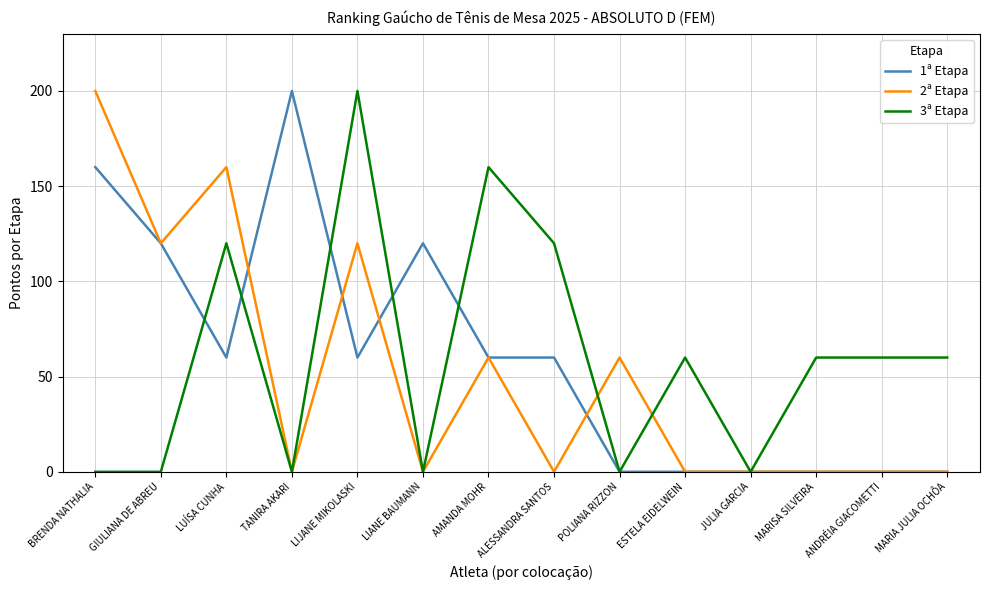

Which category has the highest value in the 3ª Etapa series?

LIJANE MIKOLASKI